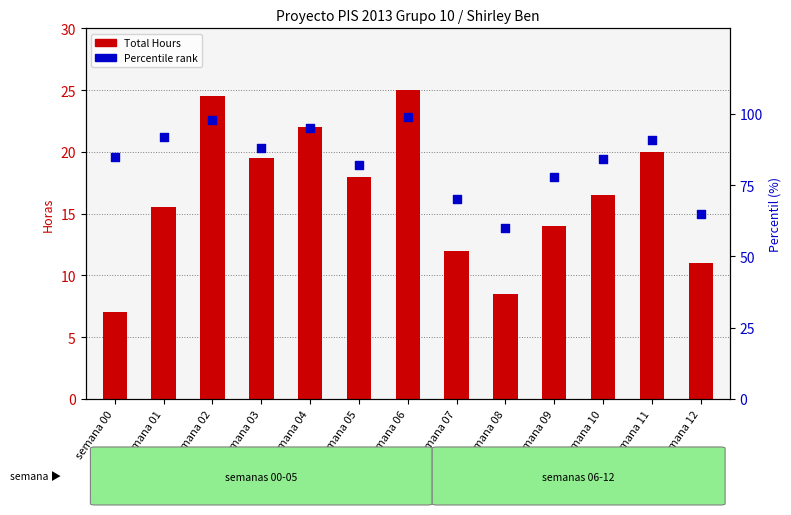

Which series has the widest spread of Y values?

Percentile rank